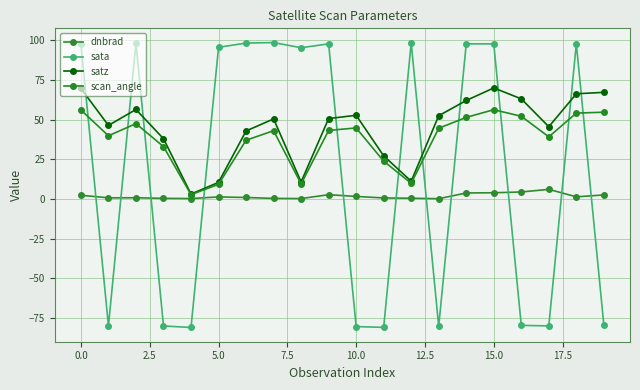

Is this an area chart (filled region under the line)?

No